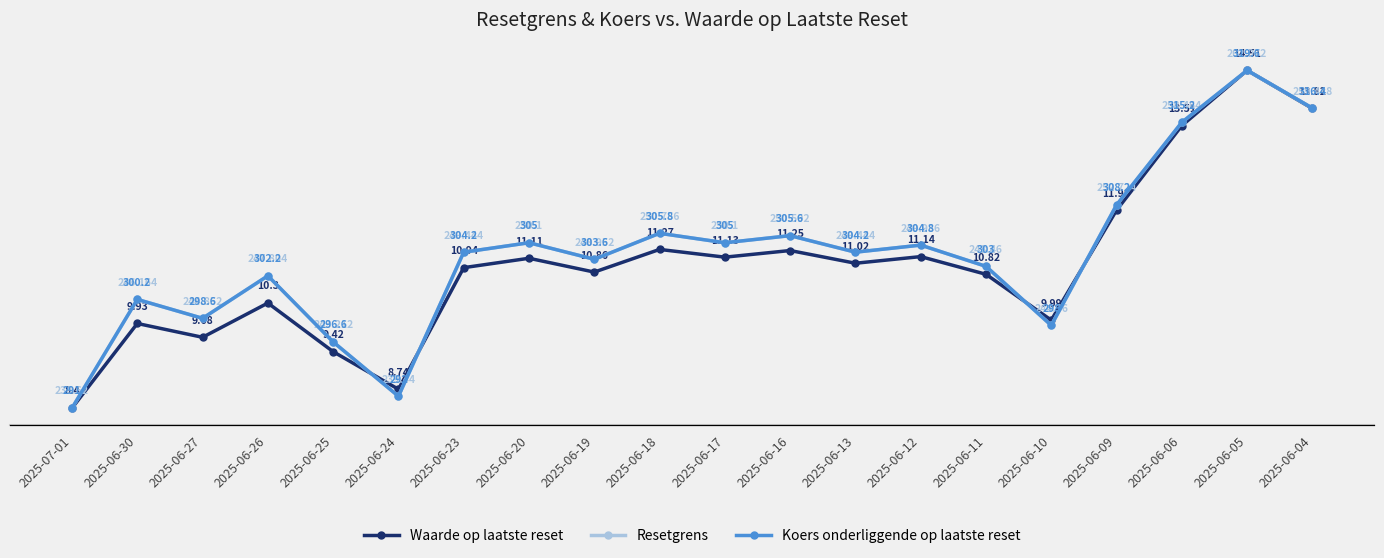

What is the total value across all series at 2025-06-16?

567.4